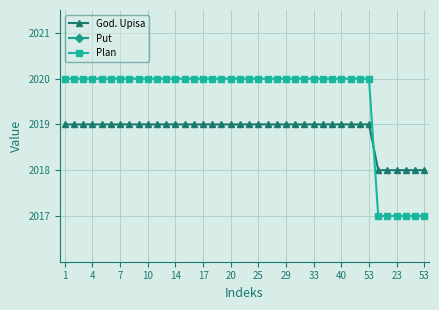

True or false: God. Upisa and Put cross at least once.

False